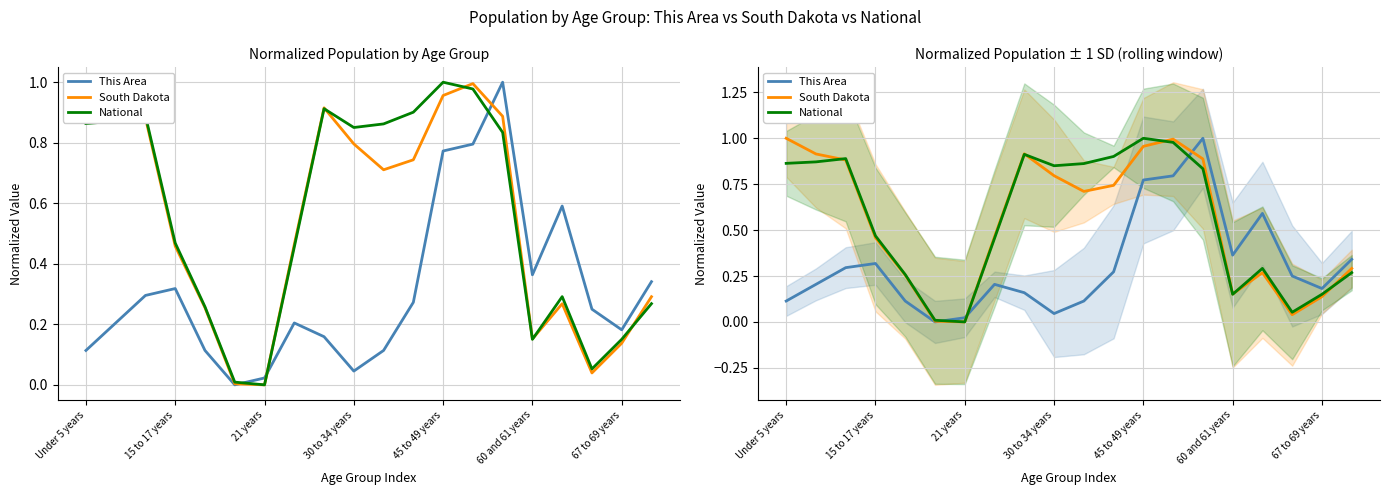

How many series are shown in this chart?

3